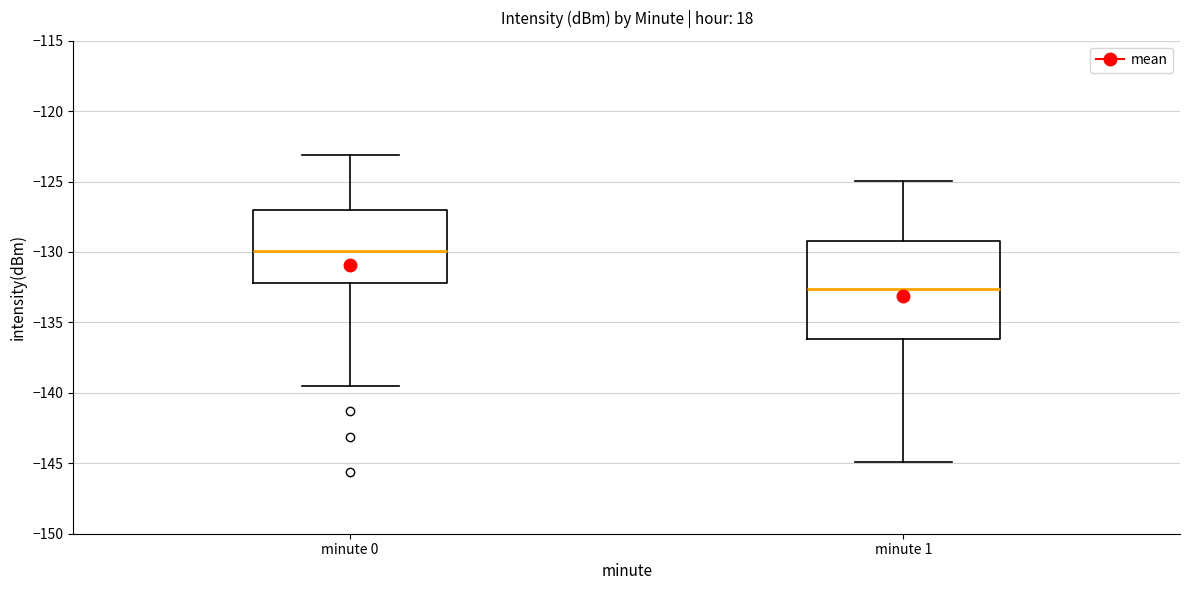

Reading left to right, read every box against the y-axis: the position of its median line, the range the box covers, and the ends of its whiskers. The values are not printed on the chart, so give them approximately, as read against the axis.

minute 0: median -130.0, box -132.0 to -127.0, whiskers -139.5 to -123.0
minute 1: median -132.5, box -136.0 to -129.0, whiskers -145.0 to -125.0